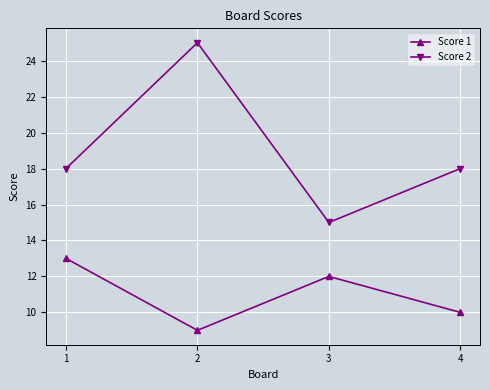

In Score 1, how many points are lower than both neighbors (excluding endpoints)?

1